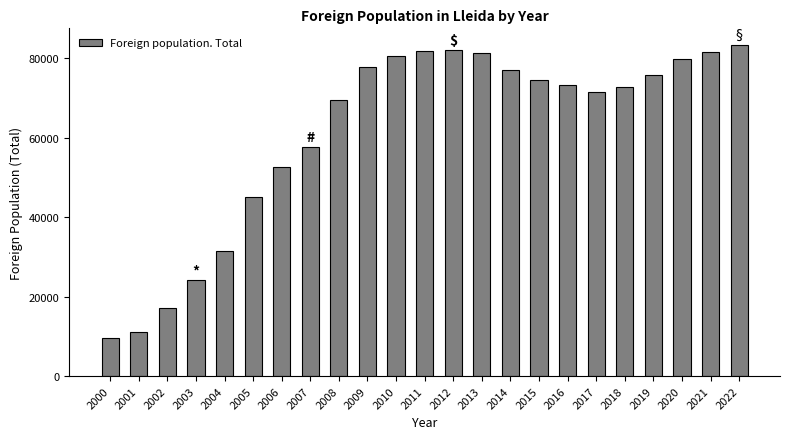

What is the approximate value at 2021?

81392